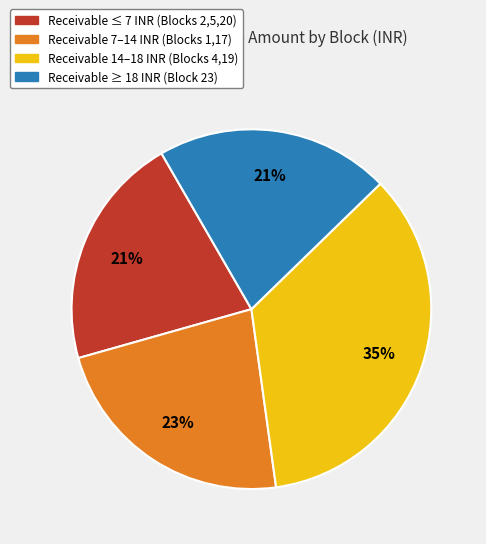

How many segments does this pie chart have?

4